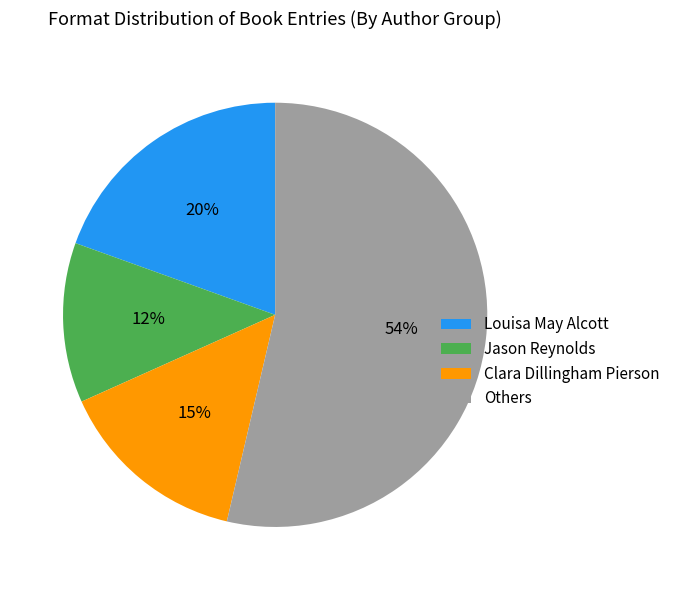

Between Louisa May Alcott and Others, which is larger?

Others